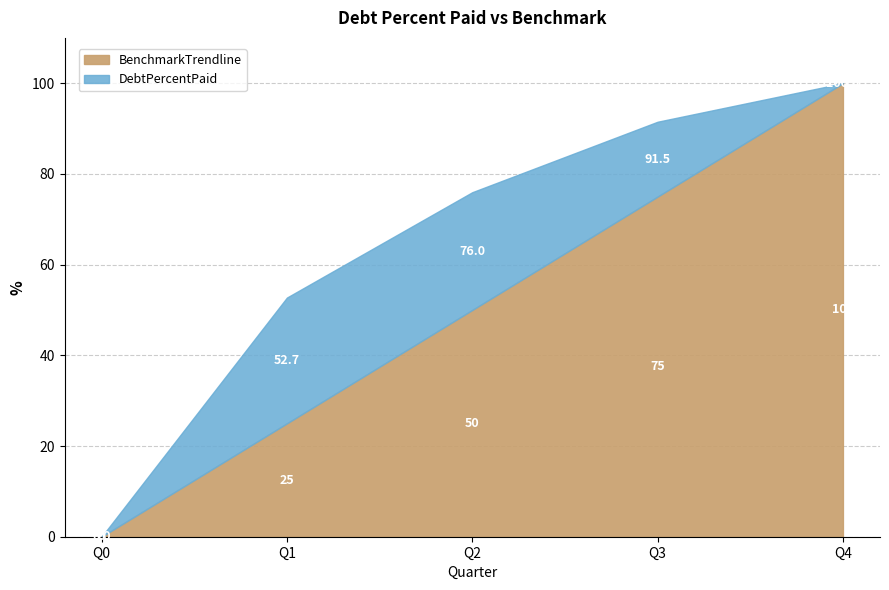

What is the difference between the maximum and minimum values in the DebtPercentPaid series?

100.0